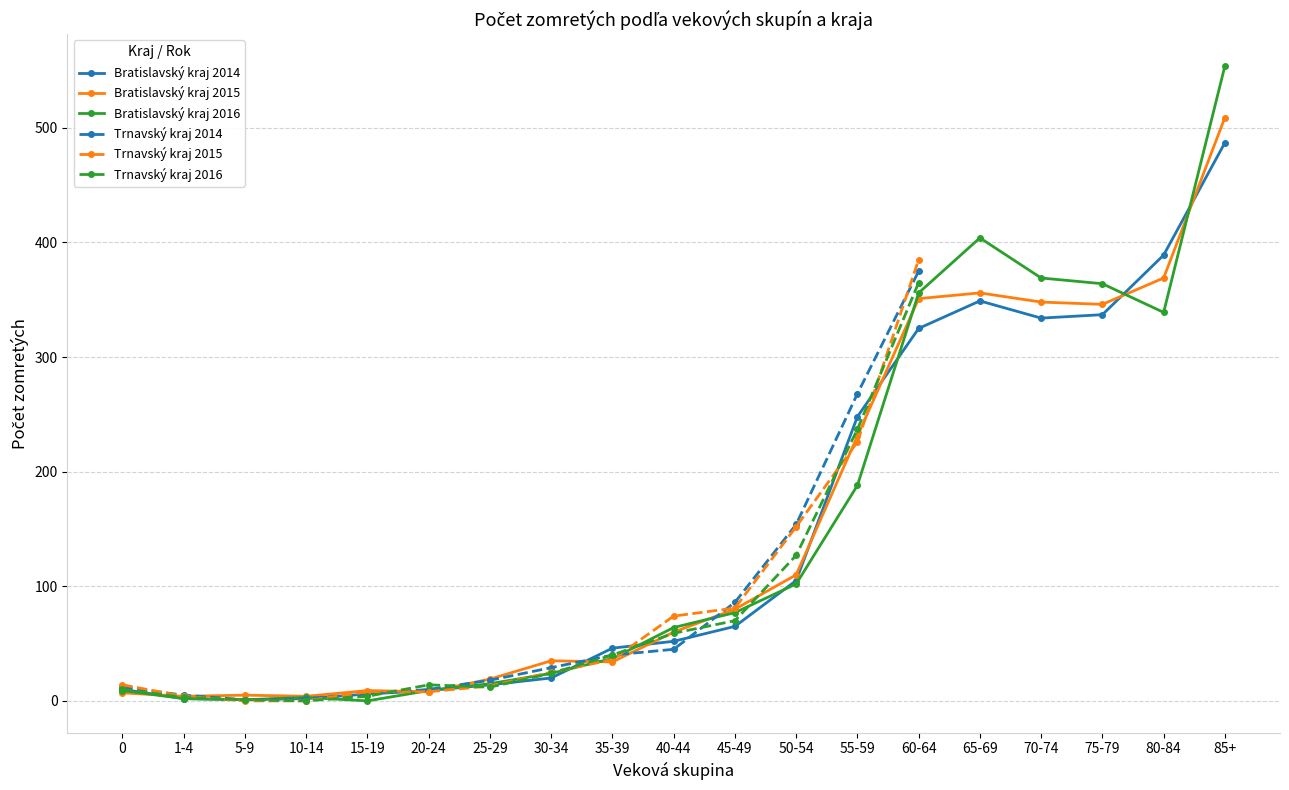

True or false: Bratislavský kraj 2014 has a value of 105 at 50-54.

True